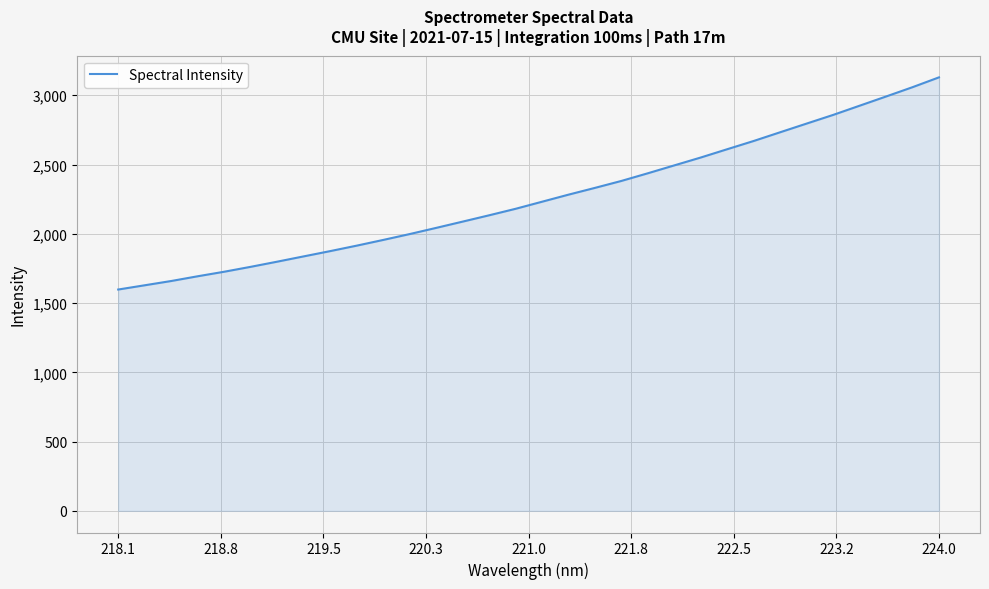

Does the chart have visible grid lines?

Yes